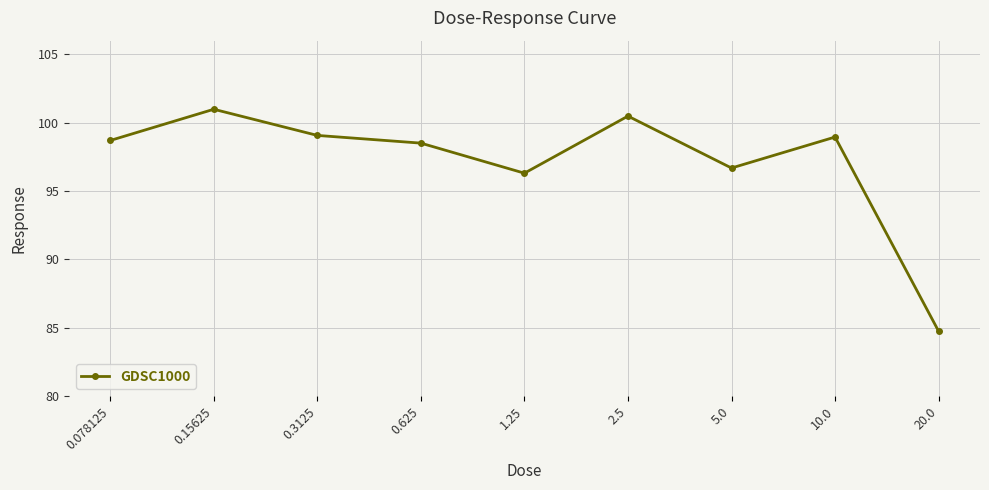

What is the change in value from 0.078125 to 20.0?

-14.0